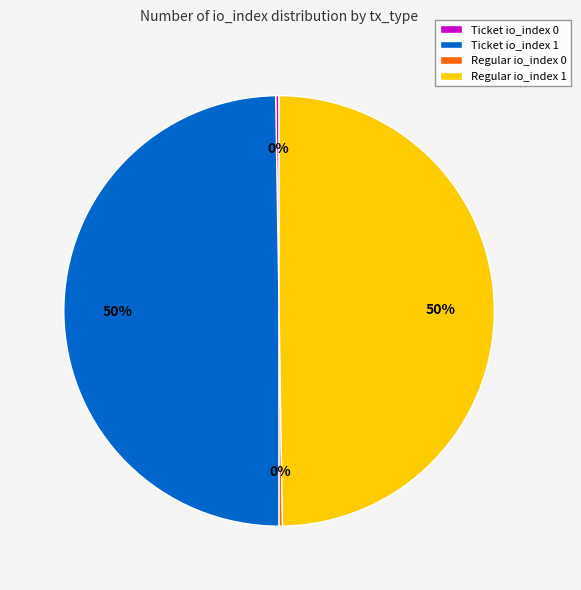

To the nearest percent, what percentage of the pie is Ticket io_index 1?

50%